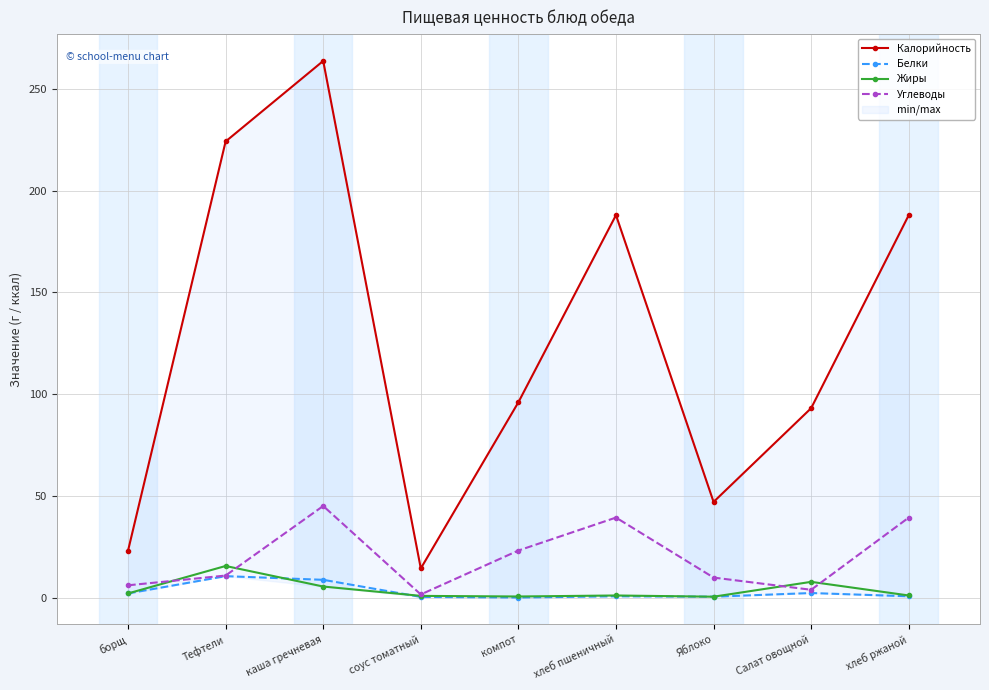

Is it true that Калорийность equals 13.6 at борщ?

False